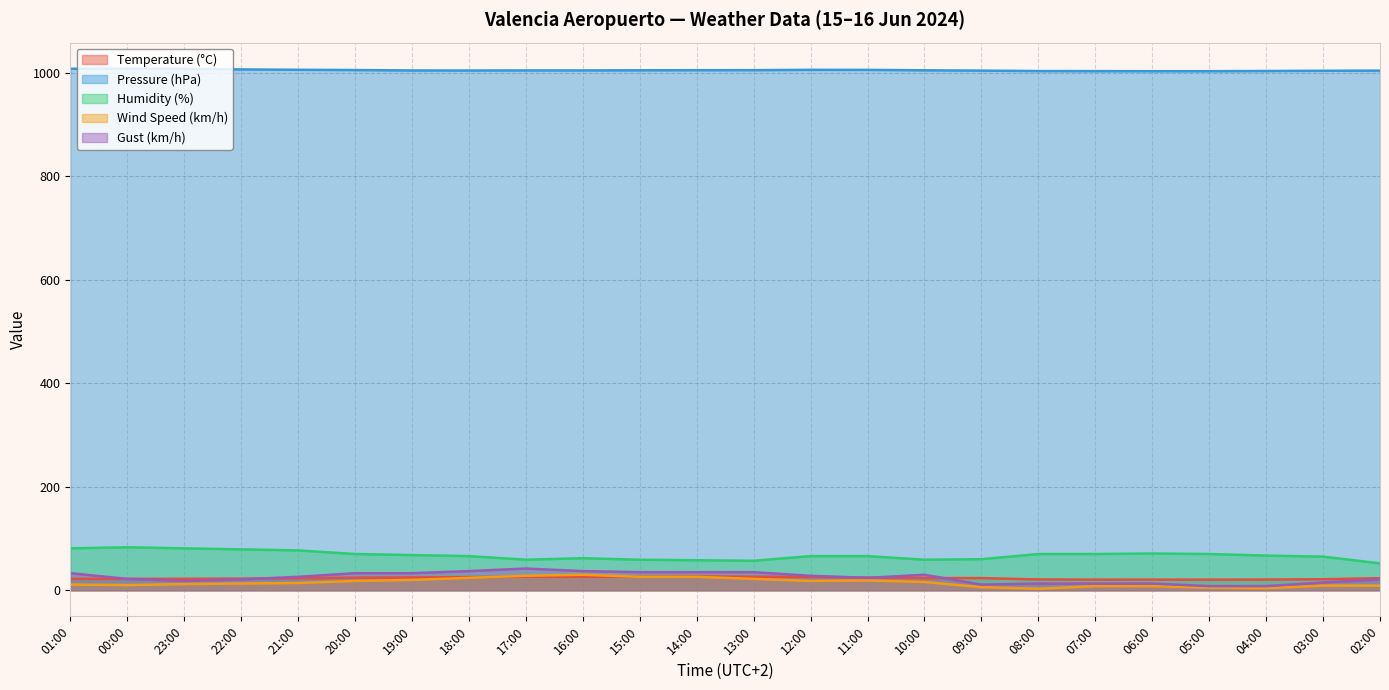

Where do Temperature (°C) and Wind Speed (km/h) first cross each other?

18:00 and 17:00